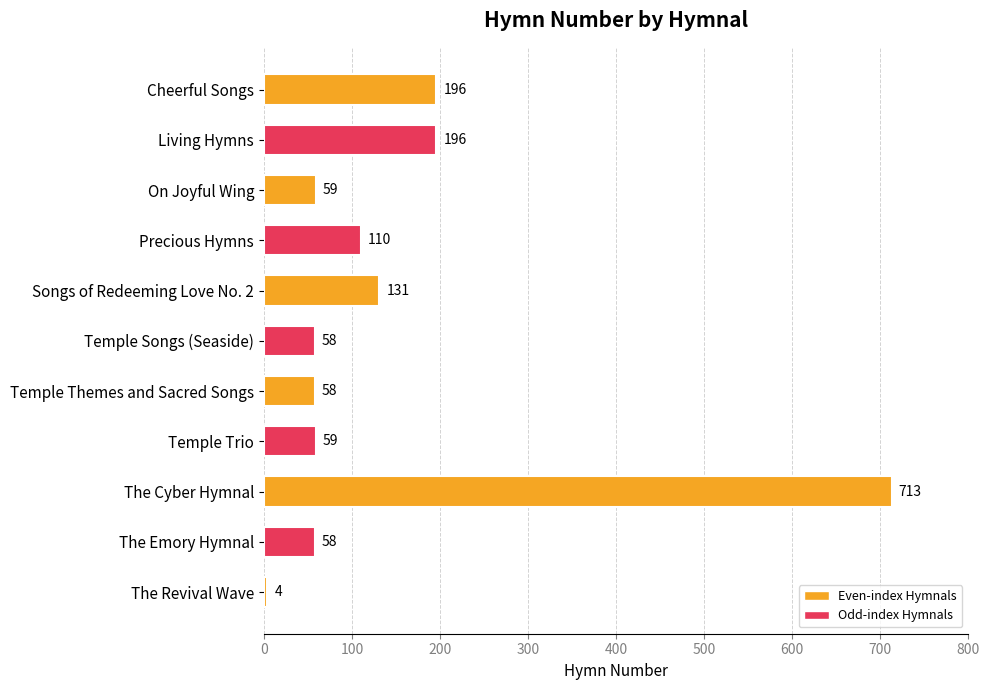

Which category has the lowest value across all series?

The Revival Wave